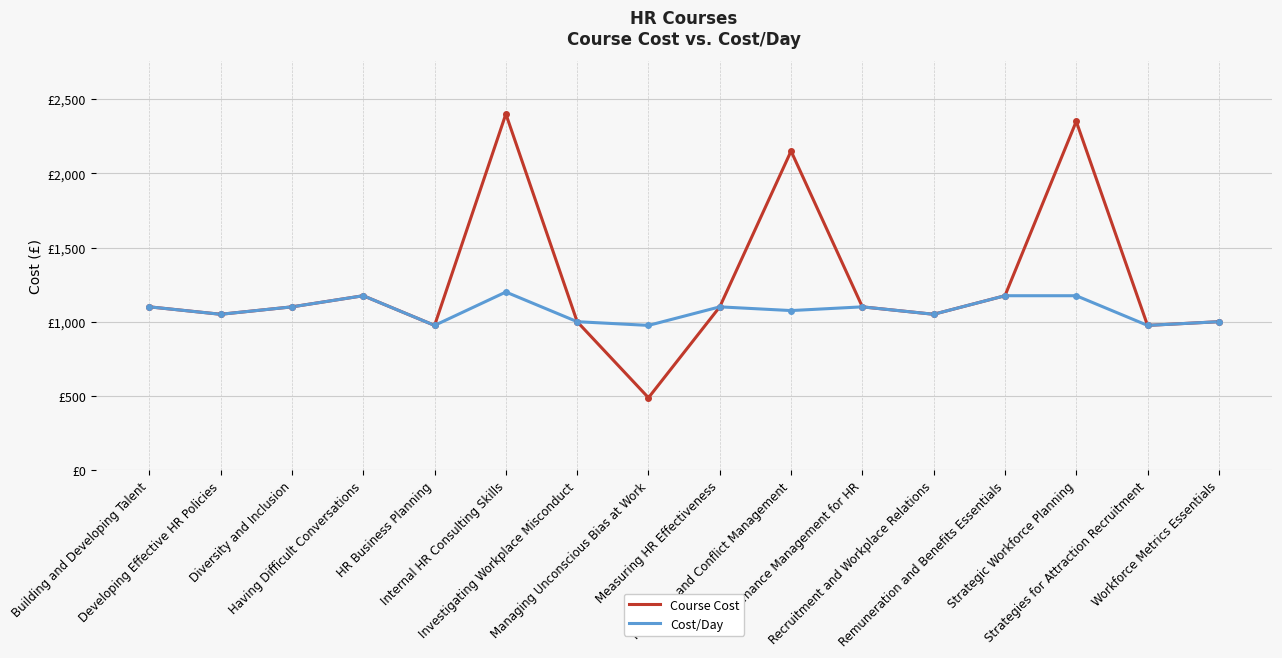

Where does the Course Cost series first go above 1100?

Having Difficult Conversations